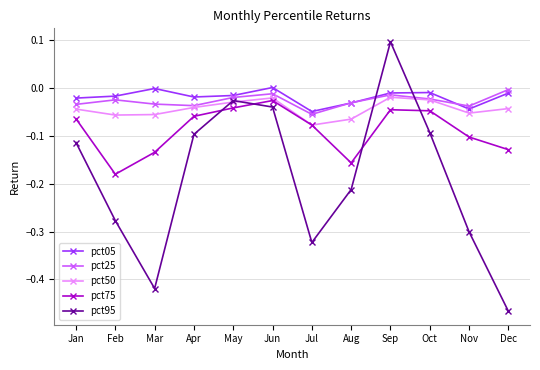

Is it true that pct50 equals -0.0 at Jan?

True